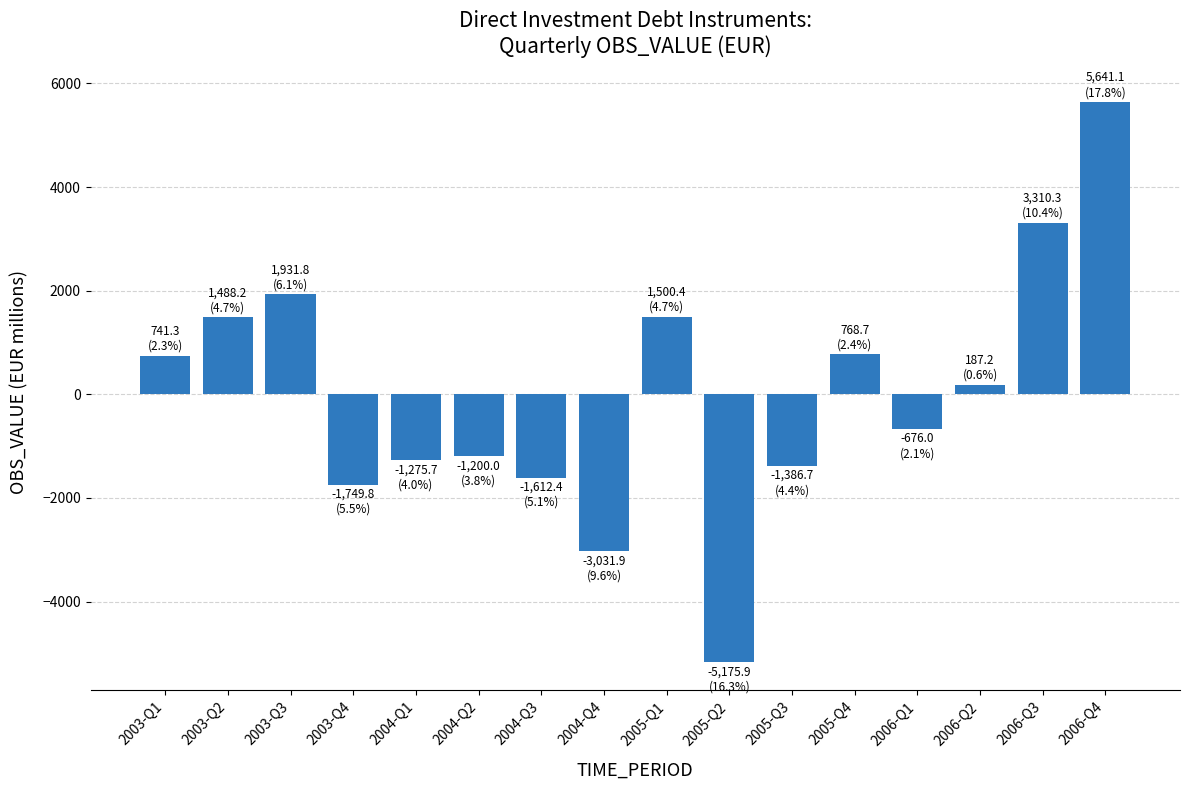

How many values are above zero?

8